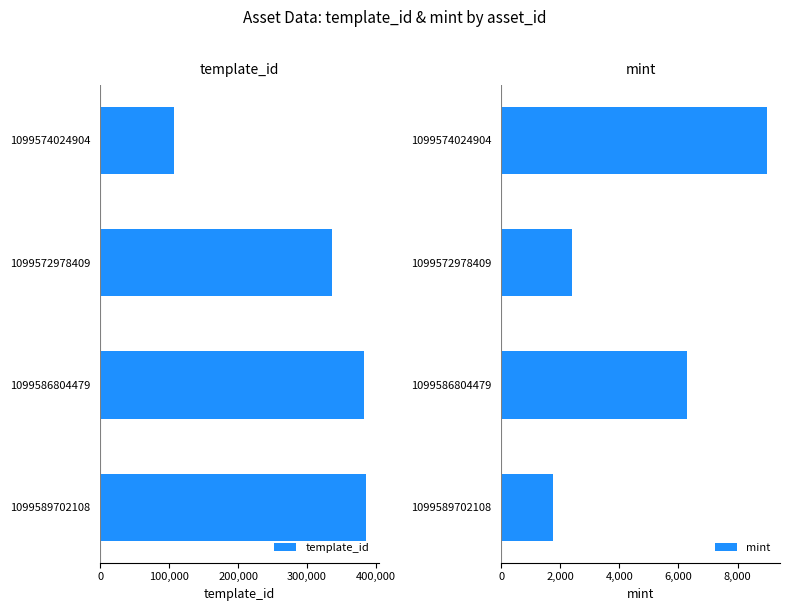

The mint series shows 1747 at 1099589702108. True or false?

True